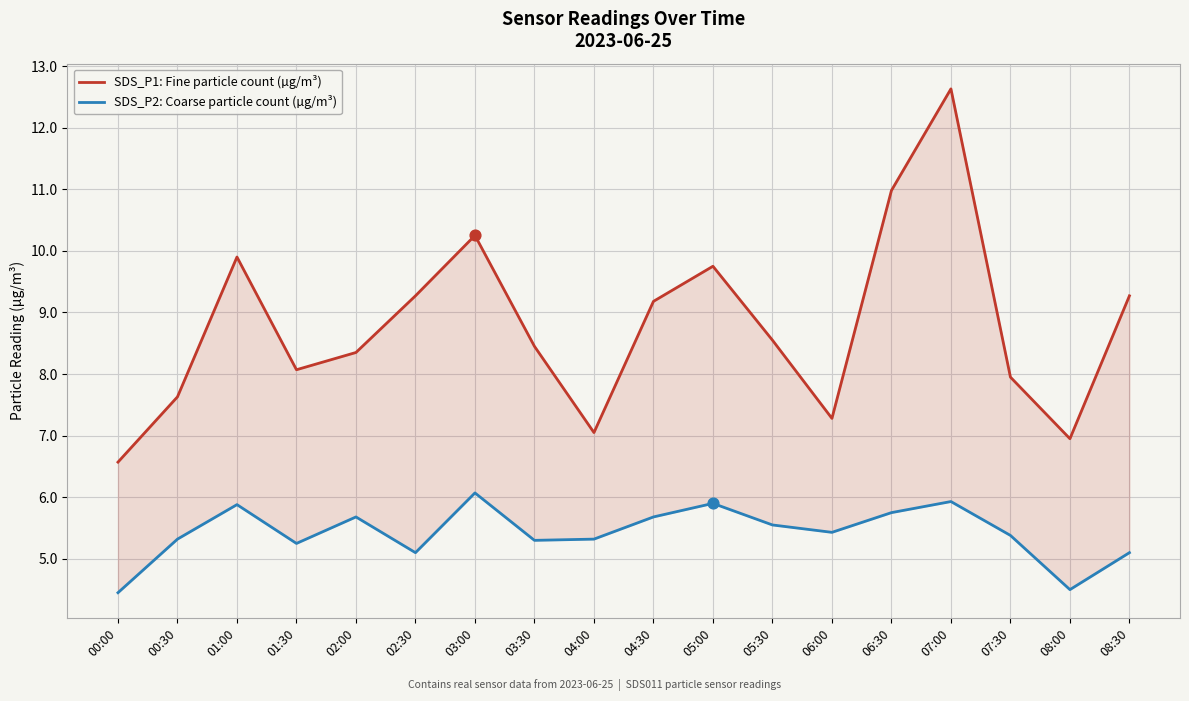

What are all the series names shown in the legend?

SDS_P1: Fine particle count (µg/m³), SDS_P2: Coarse particle count (µg/m³)